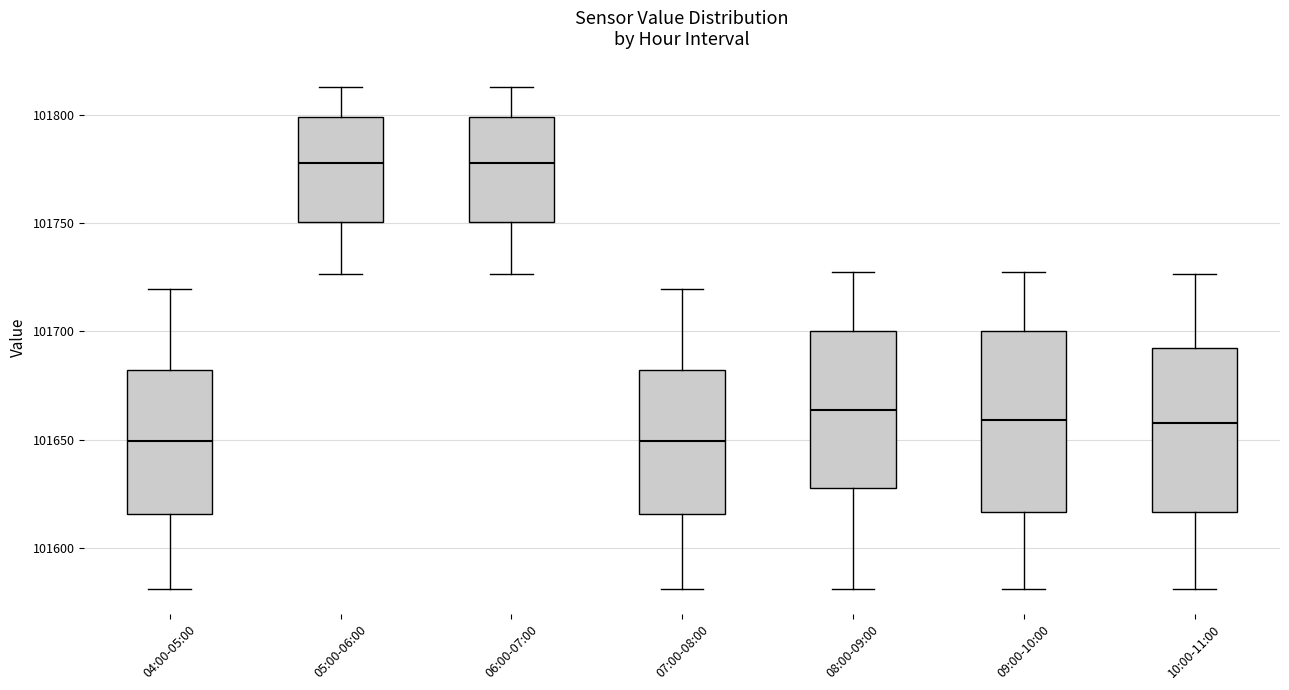

Reading left to right, read every box against the y-axis: the position of its median line, the range the box covers, and the ends of its whiskers. The values are not printed on the chart, so give them approximately, as read against the axis.

04:00-05:00: median 101650, box 101615 to 101680, whiskers 101580 to 101720
05:00-06:00: median 101780, box 101750 to 101800, whiskers 101725 to 101815
06:00-07:00: median 101780, box 101750 to 101800, whiskers 101725 to 101815
07:00-08:00: median 101650, box 101615 to 101680, whiskers 101580 to 101720
08:00-09:00: median 101665, box 101630 to 101700, whiskers 101580 to 101725
09:00-10:00: median 101660, box 101615 to 101700, whiskers 101580 to 101725
10:00-11:00: median 101660, box 101615 to 101690, whiskers 101580 to 101725